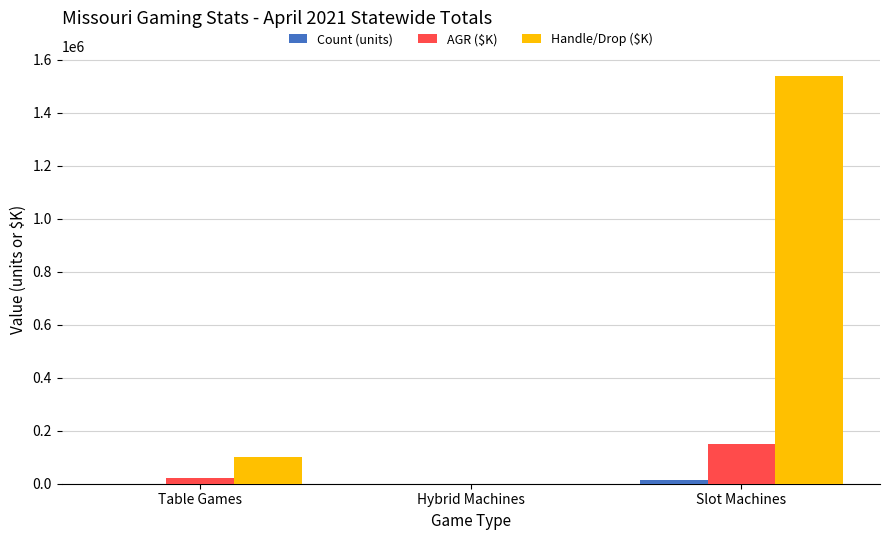

What is the maximum value shown in the chart?

1538167.4